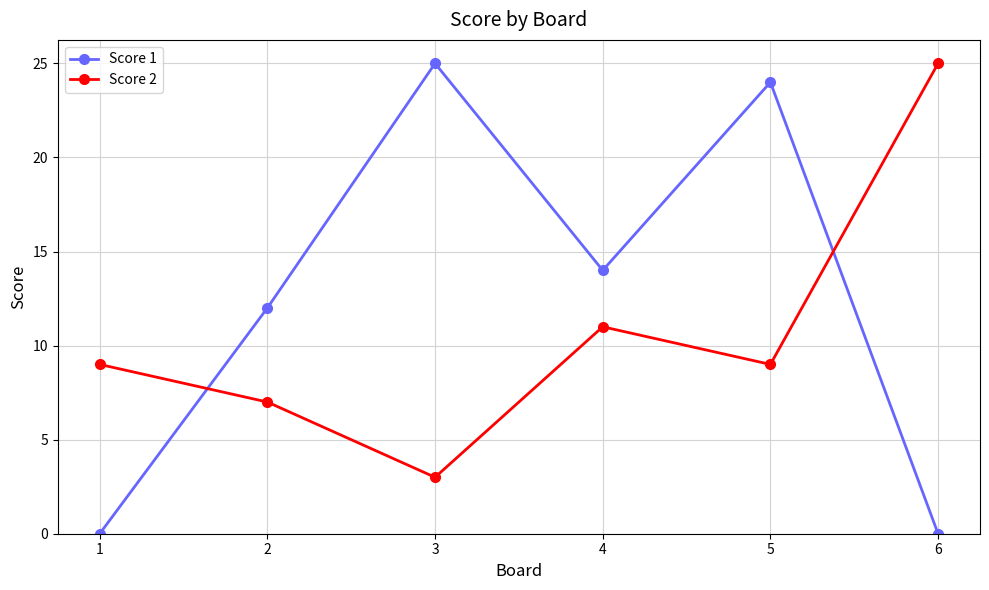

The Score 2 series shows 25 at 6. True or false?

True